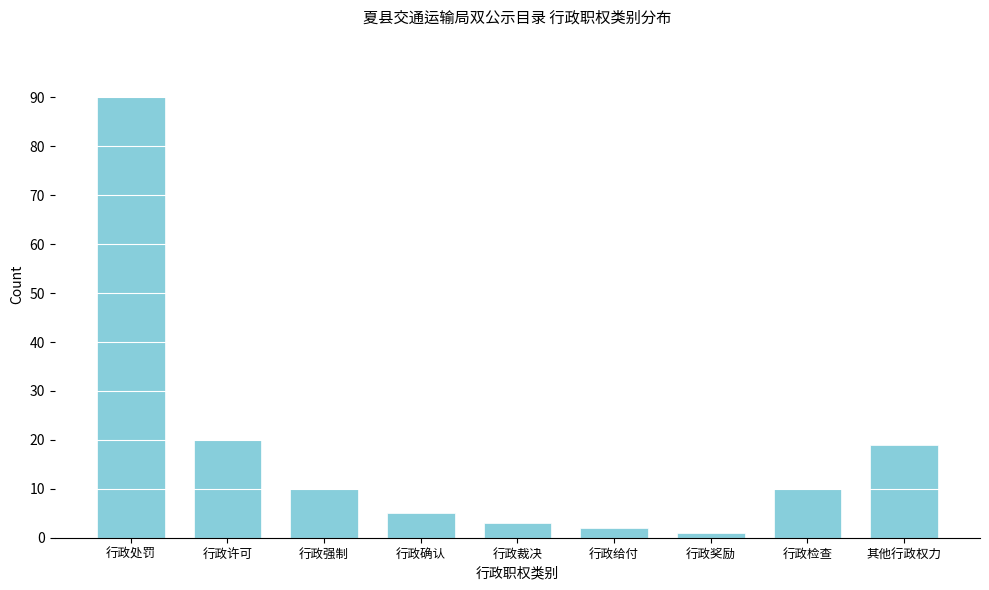

Reading left to right, transcribe all the data shown in this chart.

行政处罚=90	行政许可=20	行政强制=10	行政确认=5	行政裁决=3	行政给付=2	行政奖励=1	行政检查=10	其他行政权力=19